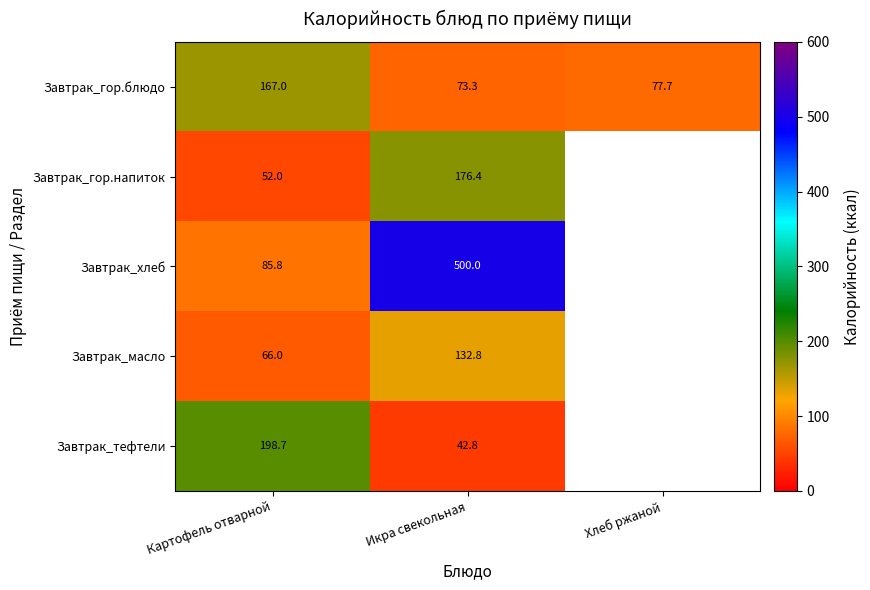

What is the sum of the Завтрак_гор.блюдо values at Хлеб ржаной and Икра свекольная?

151.0